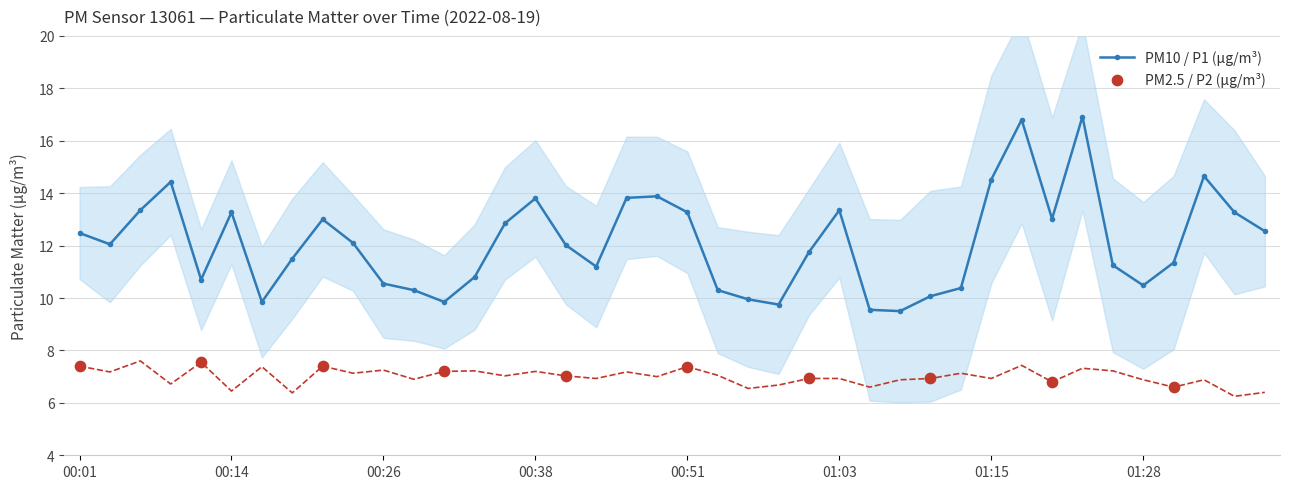

Is the value of P2 at 20 greater than the value of P1 at 2?

No